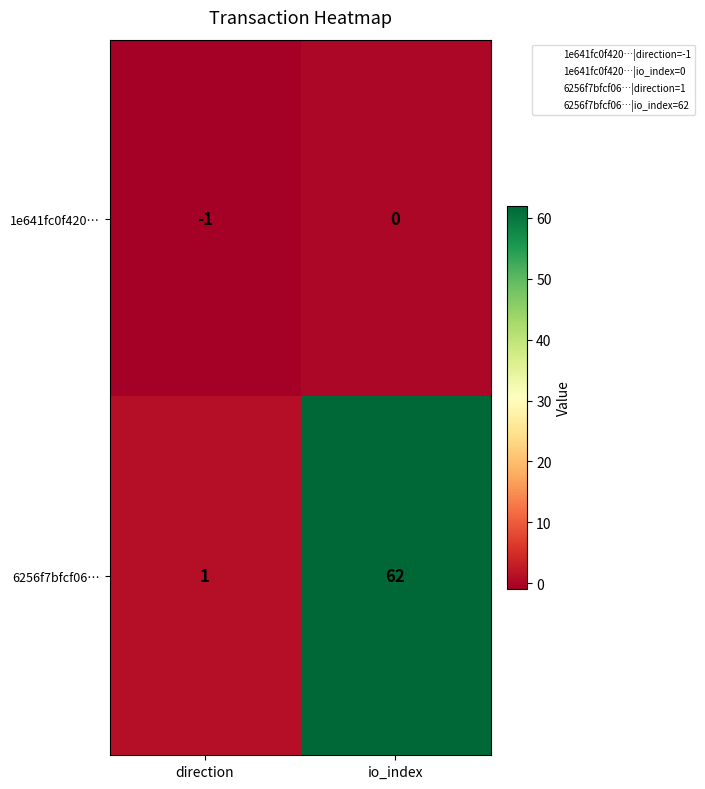

What is the average value of the 6256f7bfcf06… series?

32